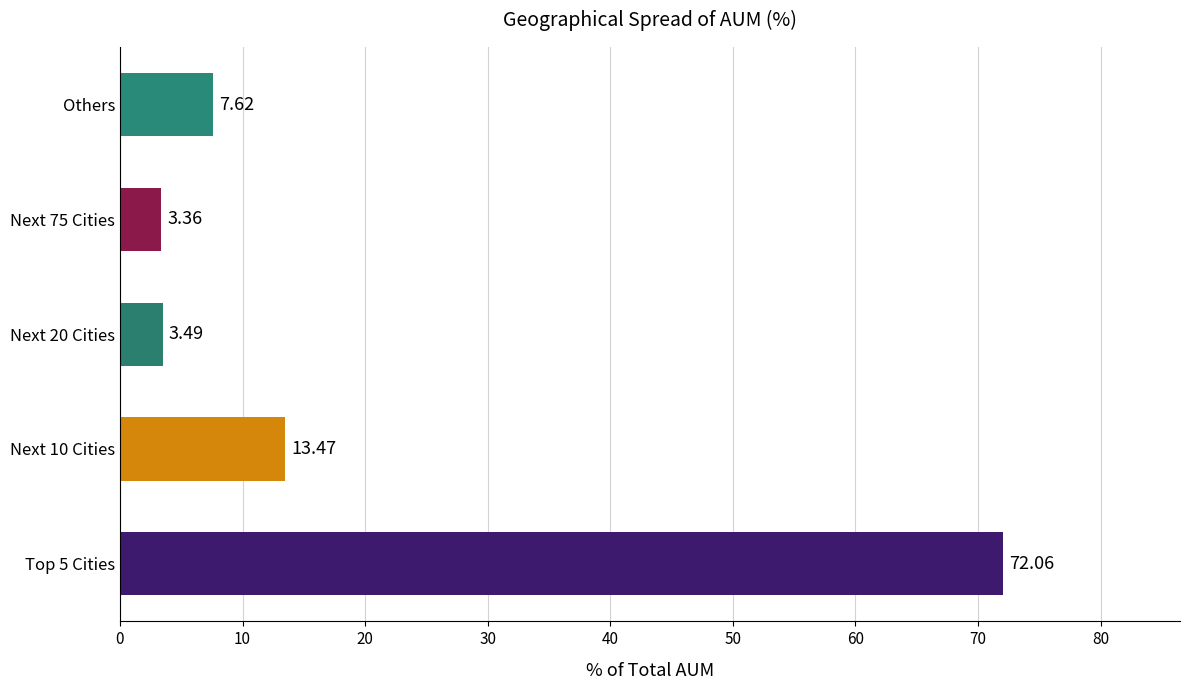

List the labels in order of value, largest first.

Top 5 Cities, Next 10 Cities, Others, Next 20 Cities, Next 75 Cities